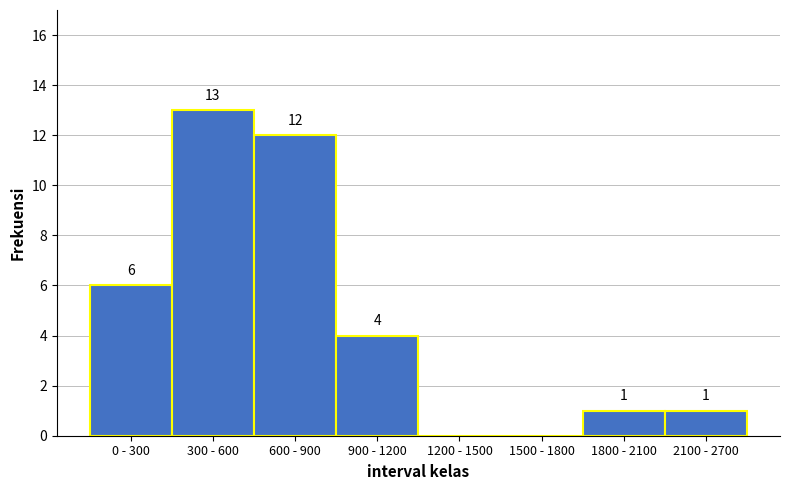

Reading left to right, list all the values displayed in this chart.

0 - 300=6	300 - 600=13	600 - 900=12	900 - 1200=4	1200 - 1500=0	1500 - 1800=0	1800 - 2100=1	2100 - 2700=1